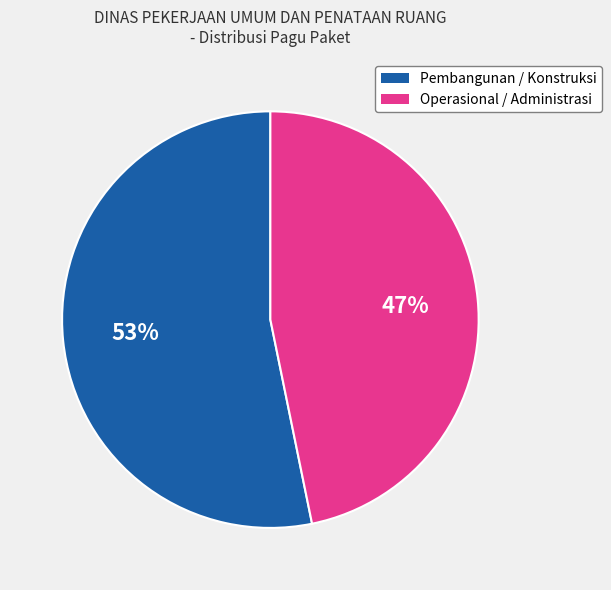

Which category has the smallest portion of the pie?

Operasional / Administrasi